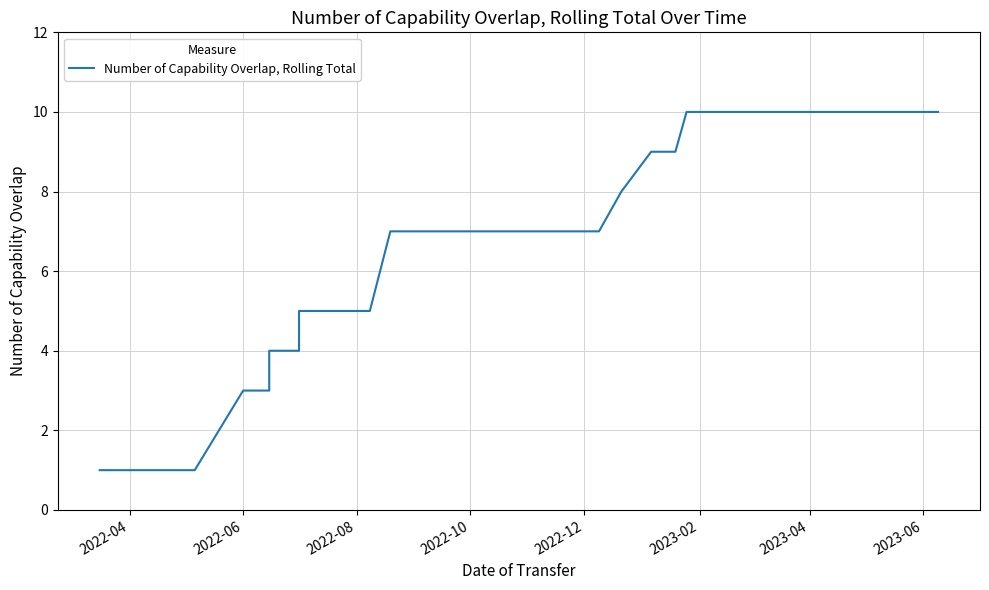

What is the average value?

7